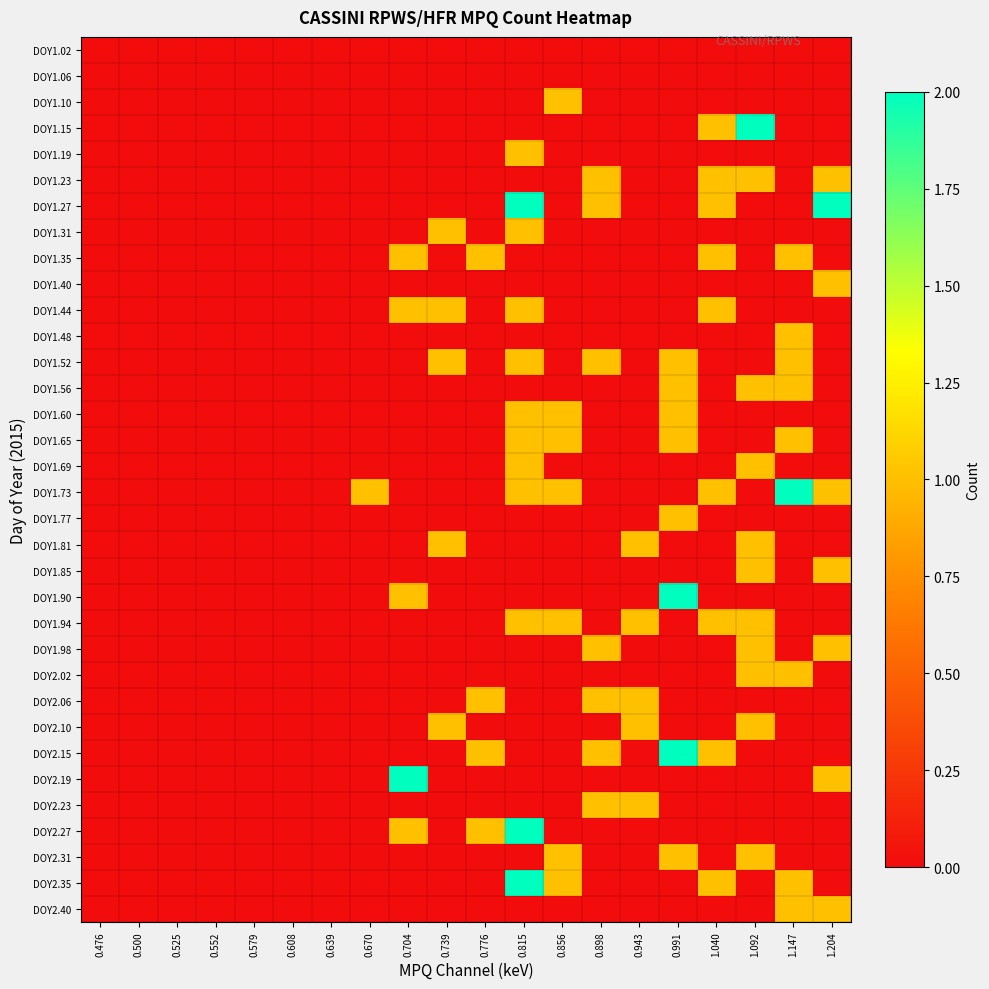

Between 0.991 and 0.525, which is larger?

0.991